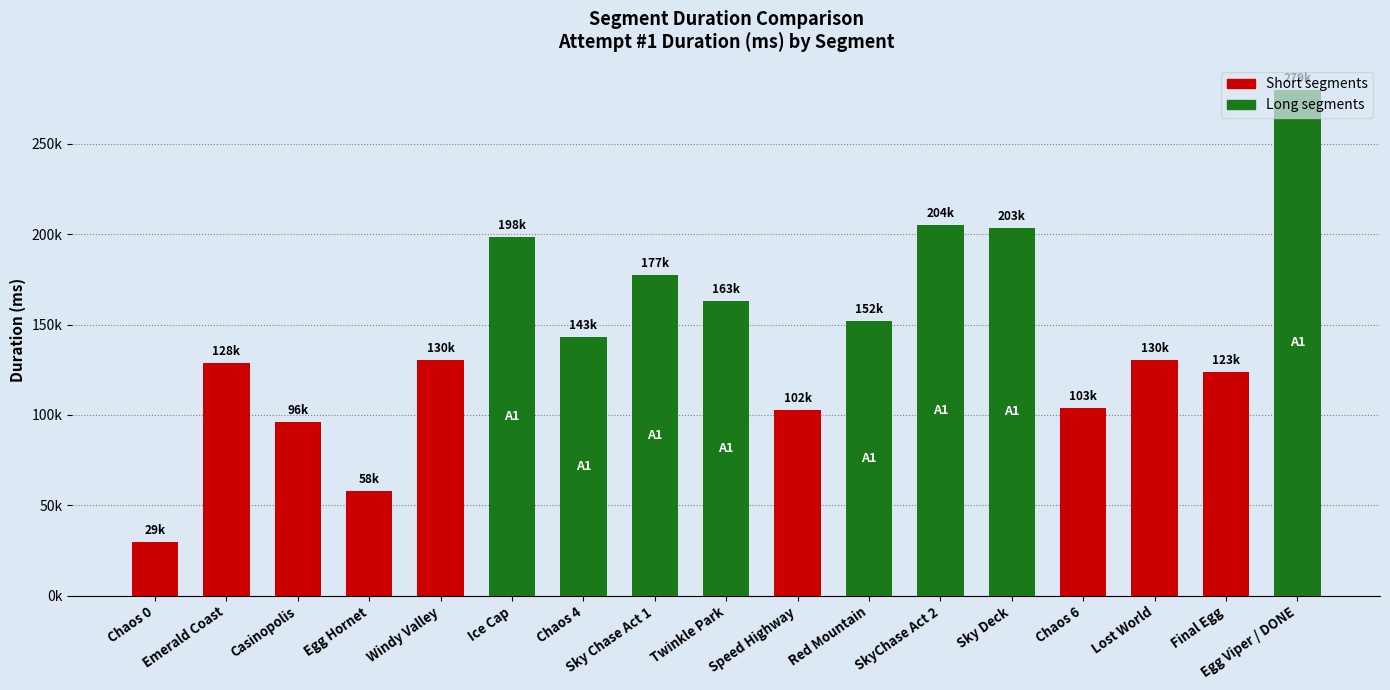

Which has a higher value, Windy Valley or Egg Hornet?

Windy Valley